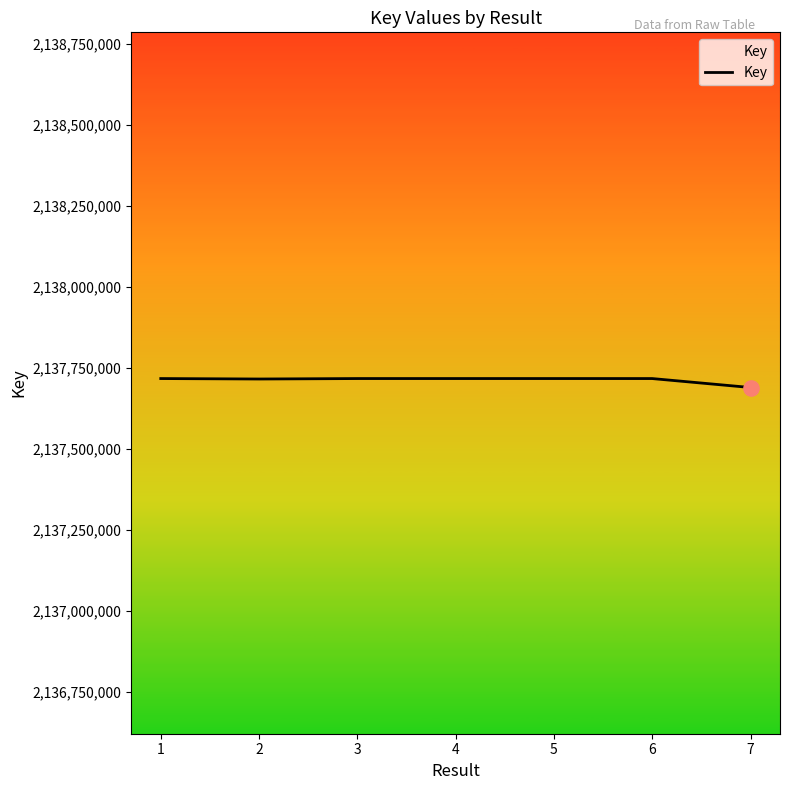

What is the ratio of the value at 2 to the value at 4?

1.0